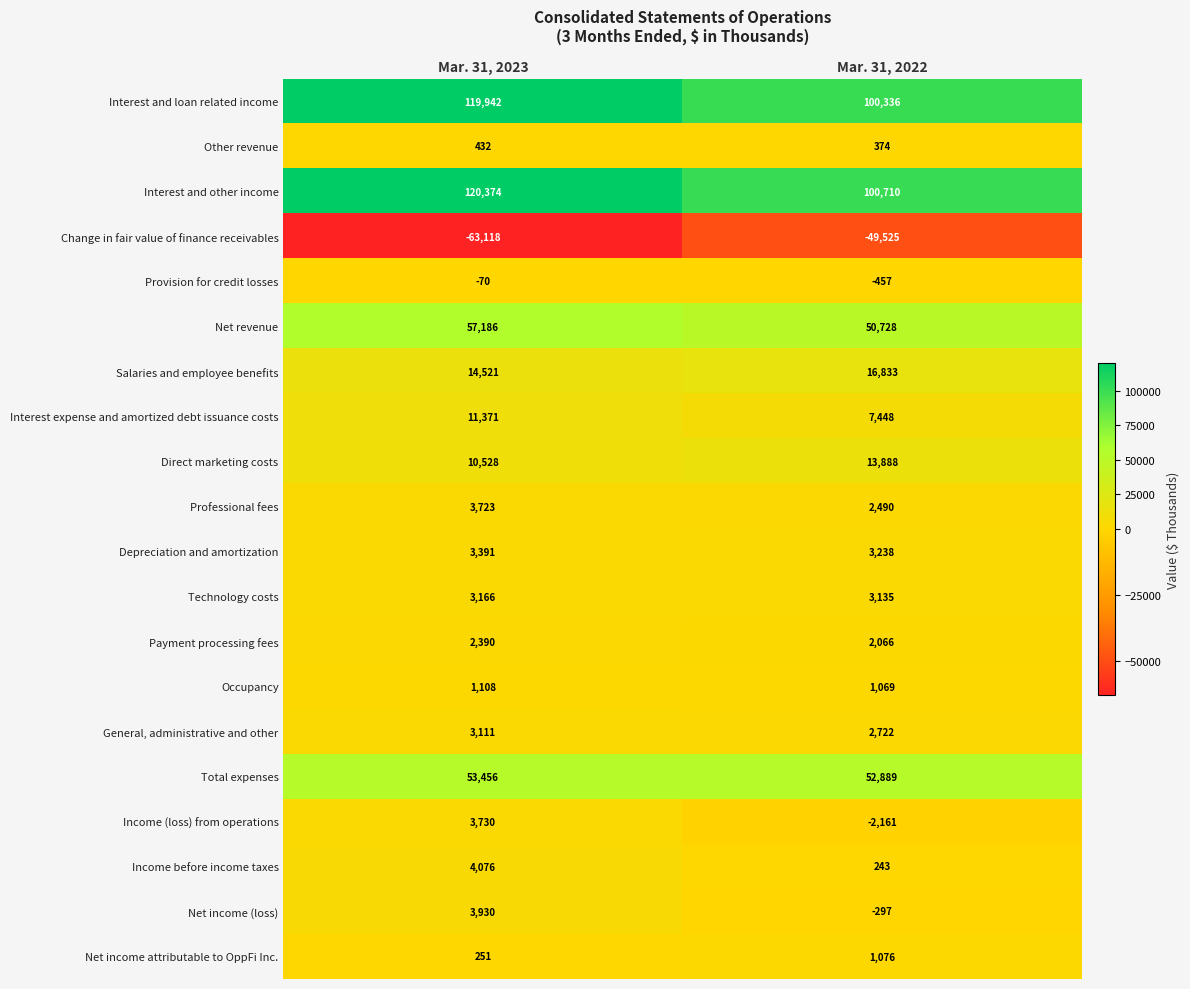

What is the smallest value displayed?

-63118